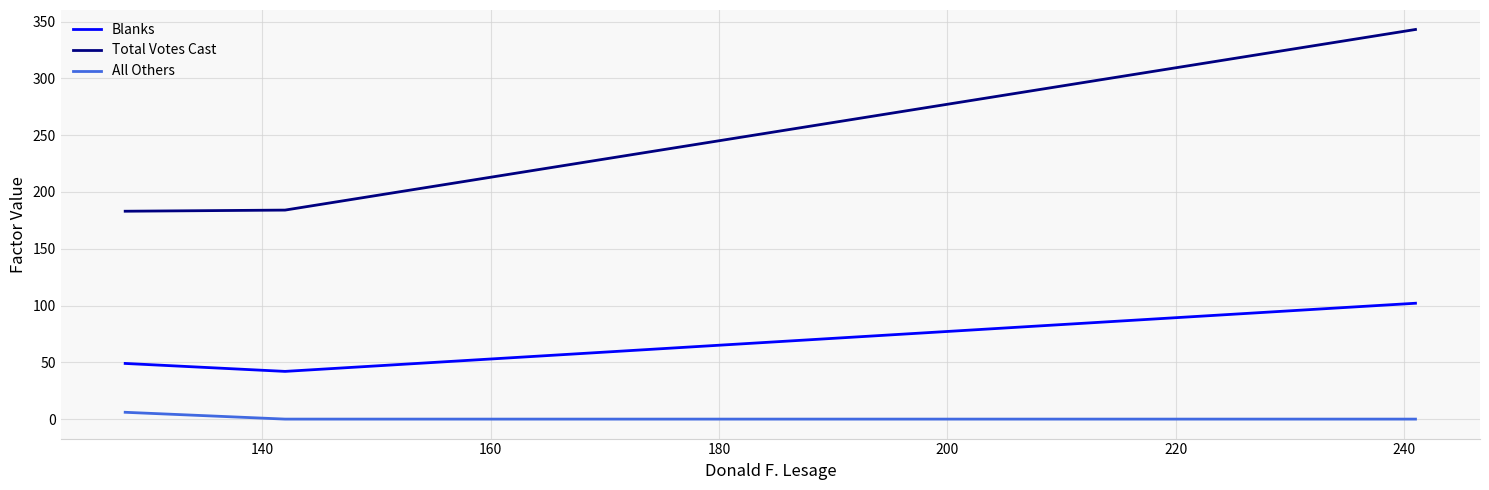

Which series has the largest total across all categories?

Total Votes Cast